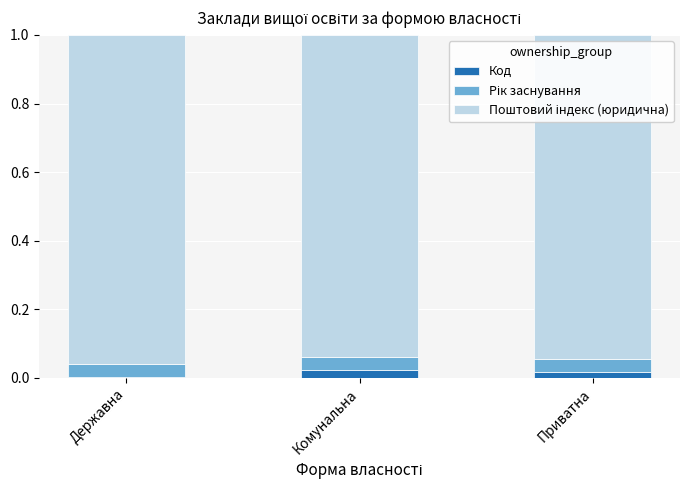

True or false: Код has a value of 0.0 at Комунальна.

True